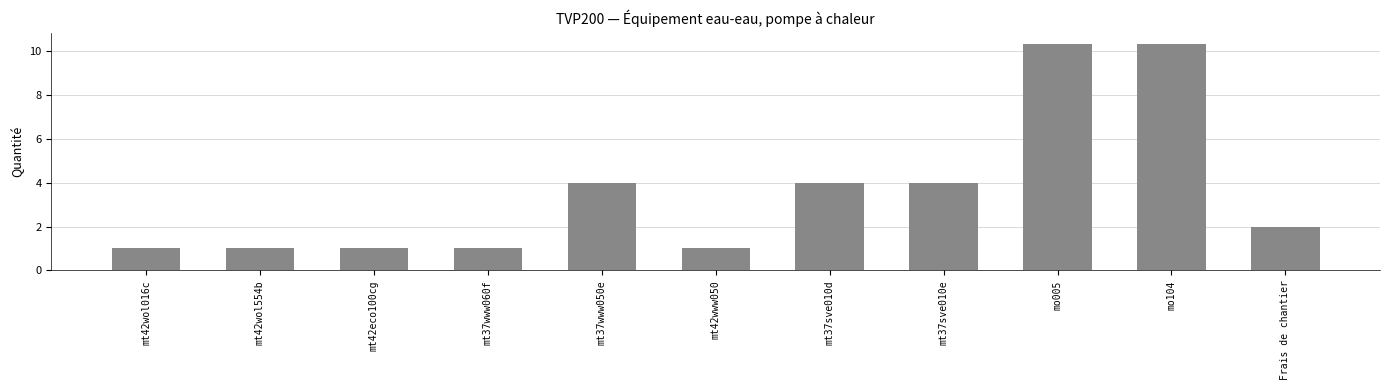

What is the label of the 10th bar from the right?

mt42wol554b